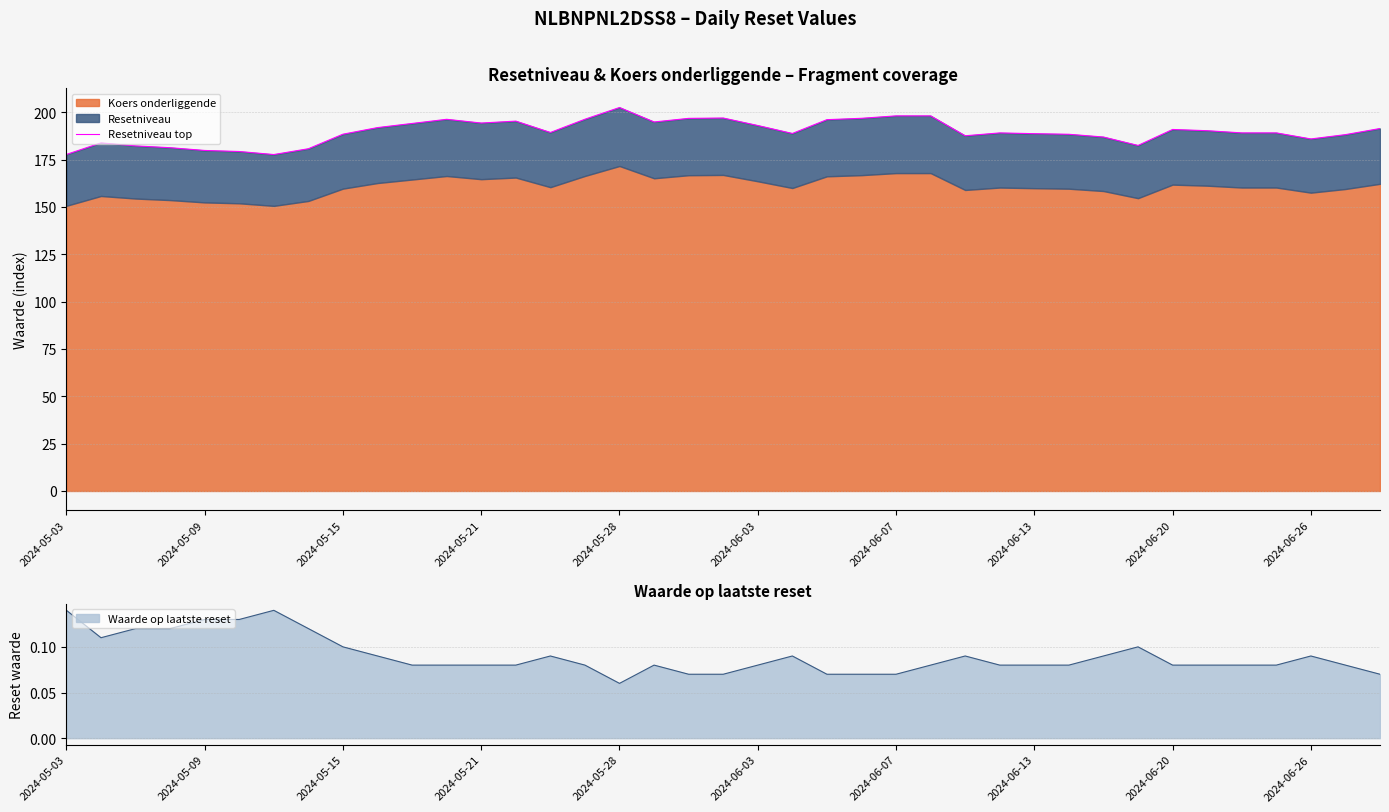

Where is Waarde op laatste reset nearest to the value 0?

2024-05-28